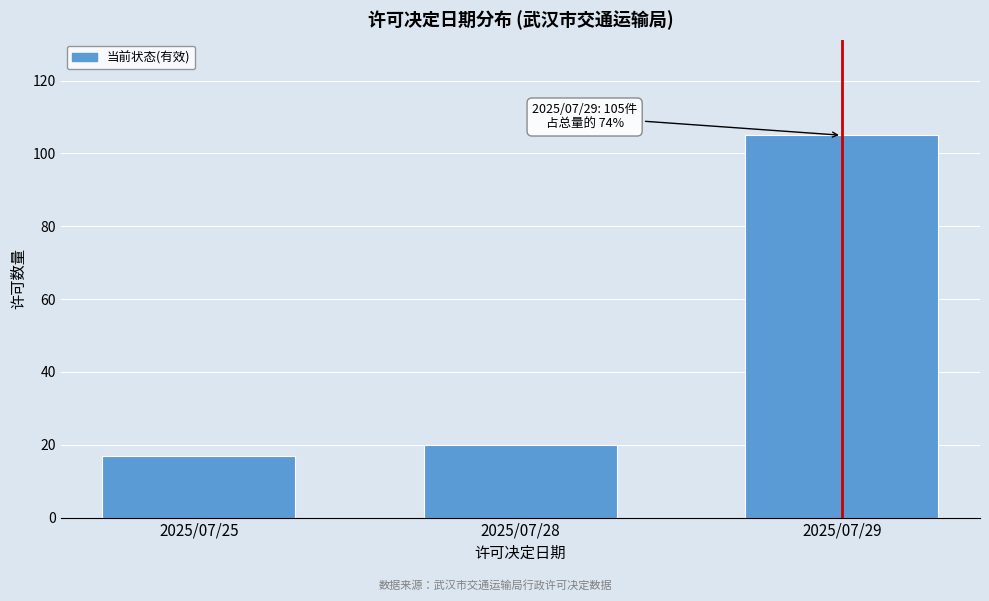

Reading right to left, list all the values displayed in this chart.

2025/07/29=105	2025/07/28=20	2025/07/25=17